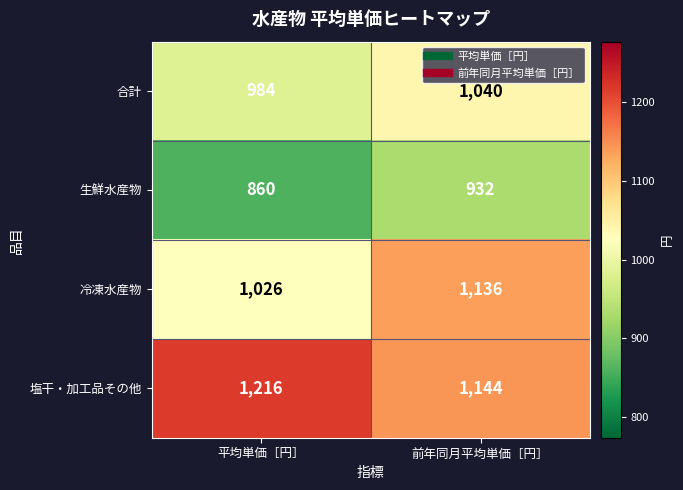

Between 平均単価［円］ and 前年同月平均単価［円］, which series saw the biggest shift?

冷凍水産物